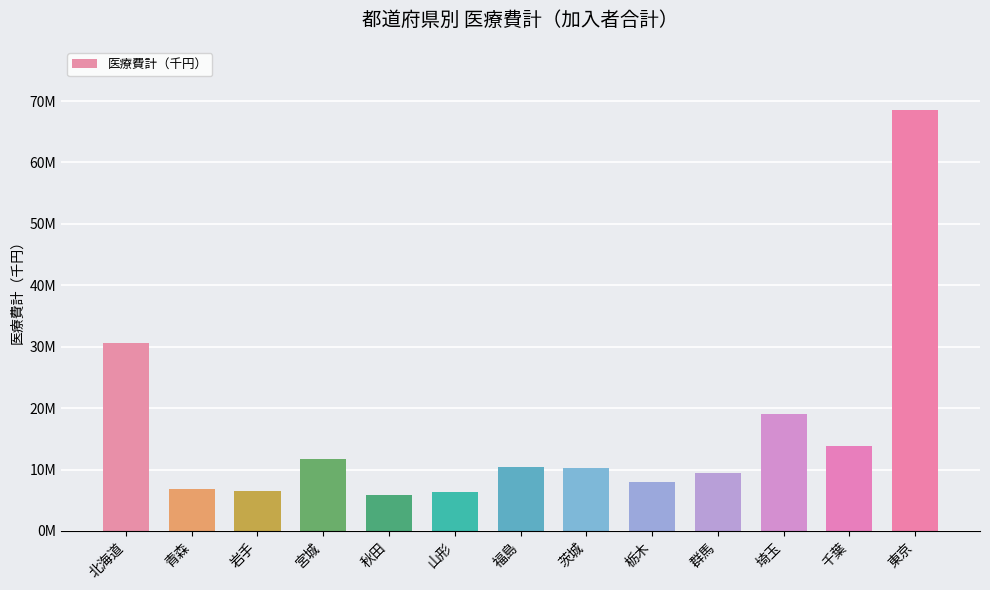

The chart shows a value of 11714685.0 at 宮城. True or false?

True